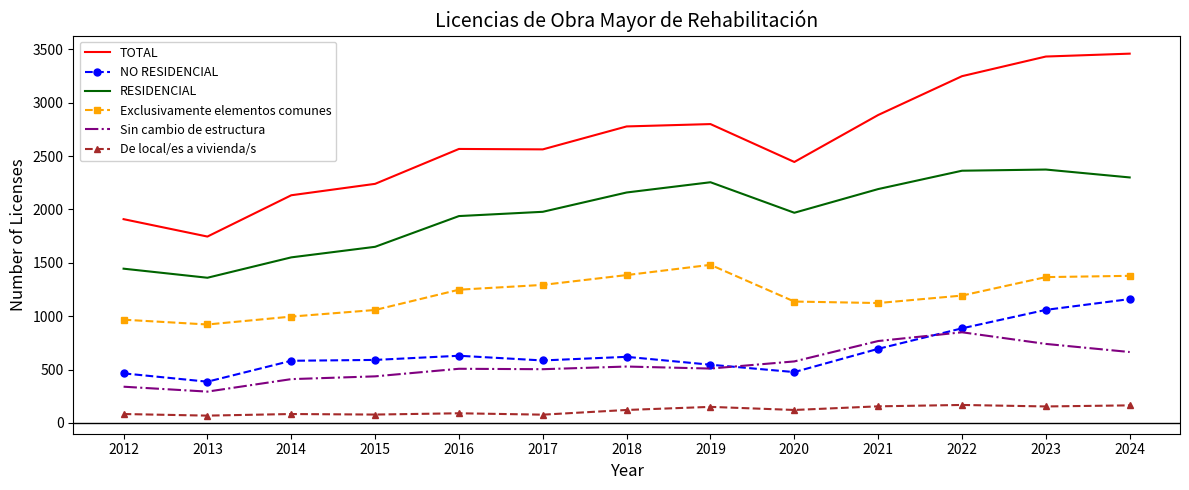

Which series changed the most between 2015 and 2023?

TOTAL